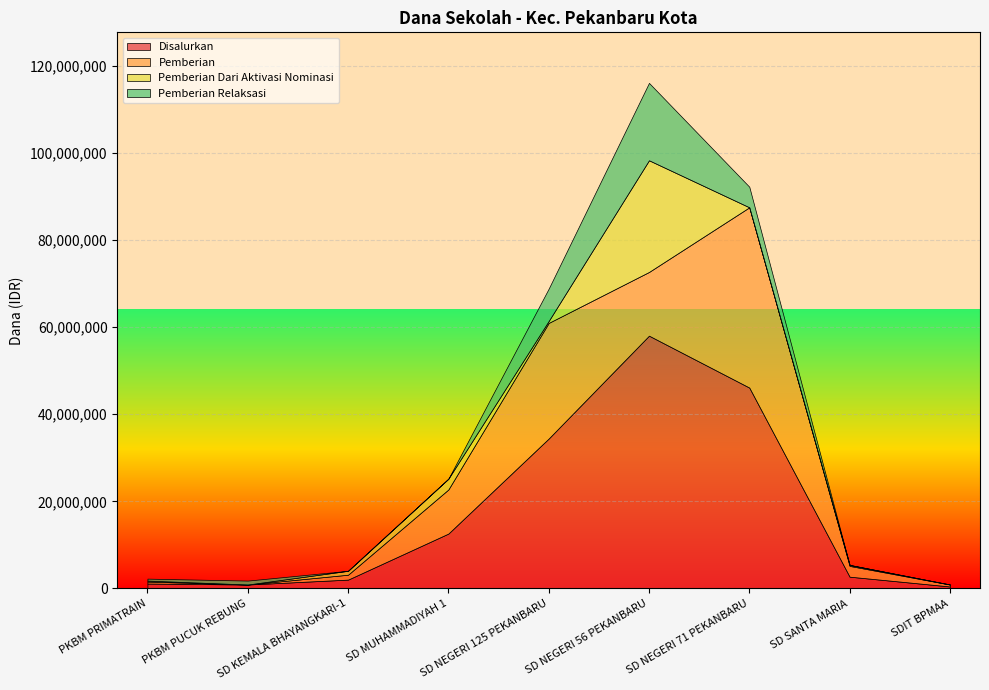

True or false: Disalurkan and Pemberian intersect in this chart.

False